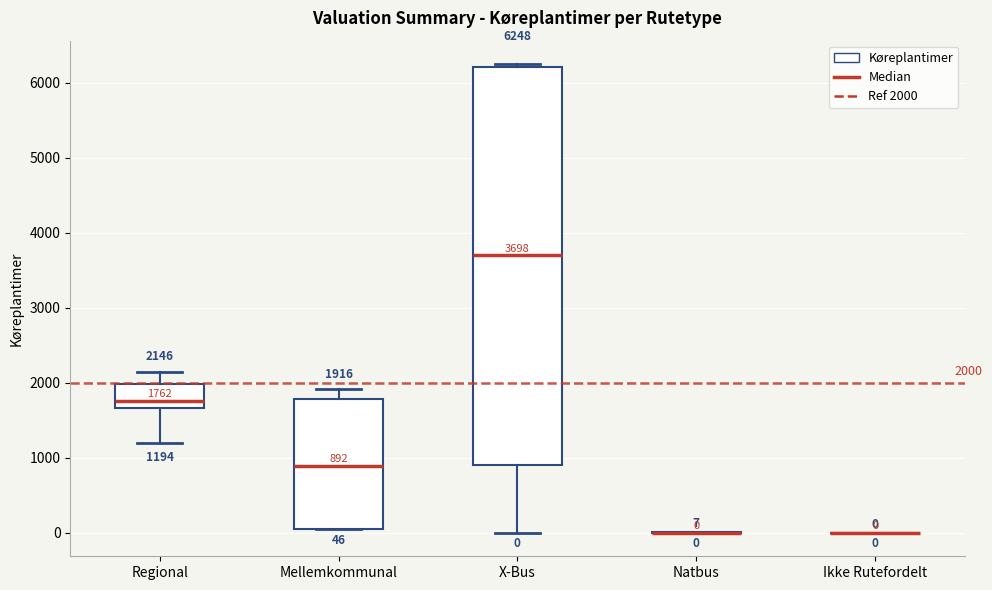

Which box is the tallest, from its lower edge to its upper edge?

X-Bus